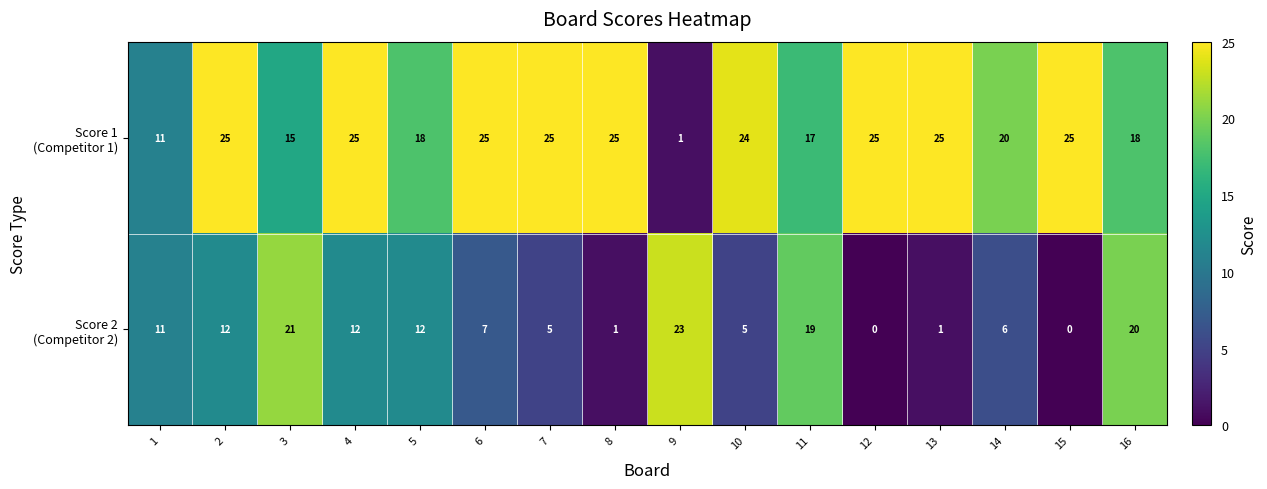

What is the total value across all series at 4?

37